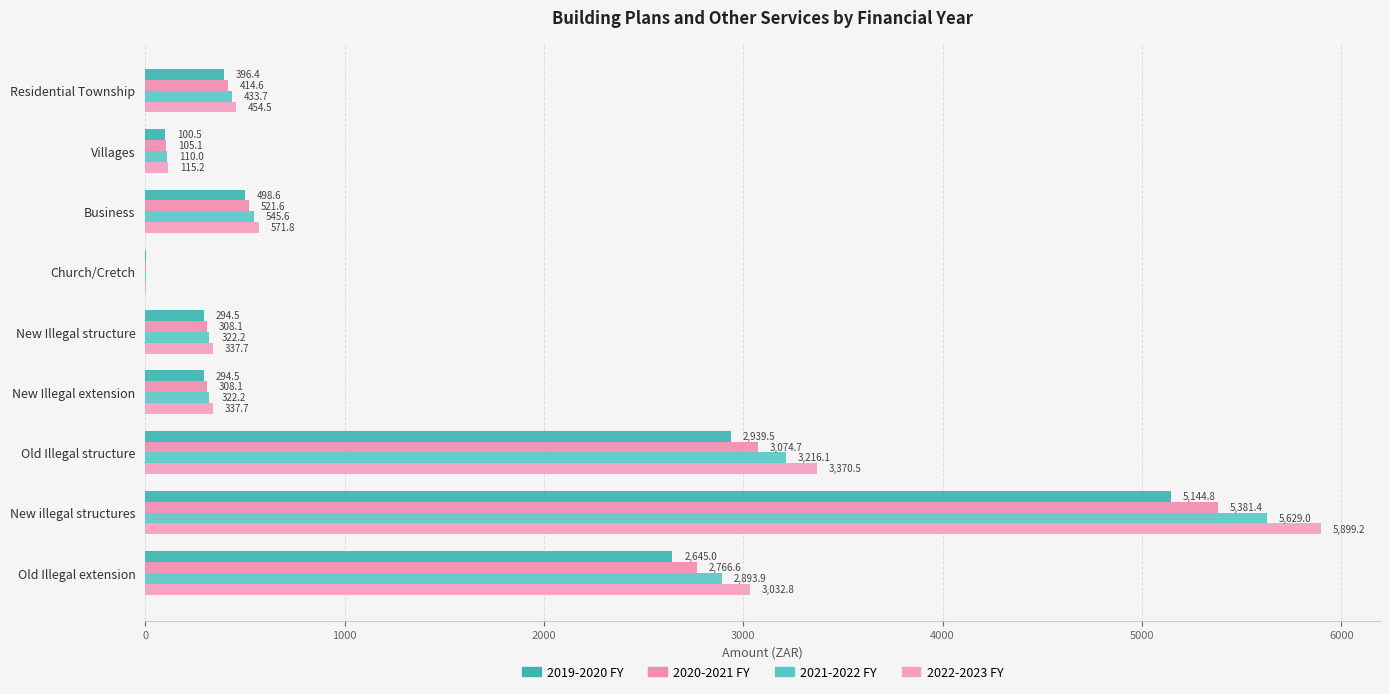

List the series in order of their peak value, highest first.

2022-2023 FY, 2021-2022 FY, 2020-2021 FY, 2019-2020 FY